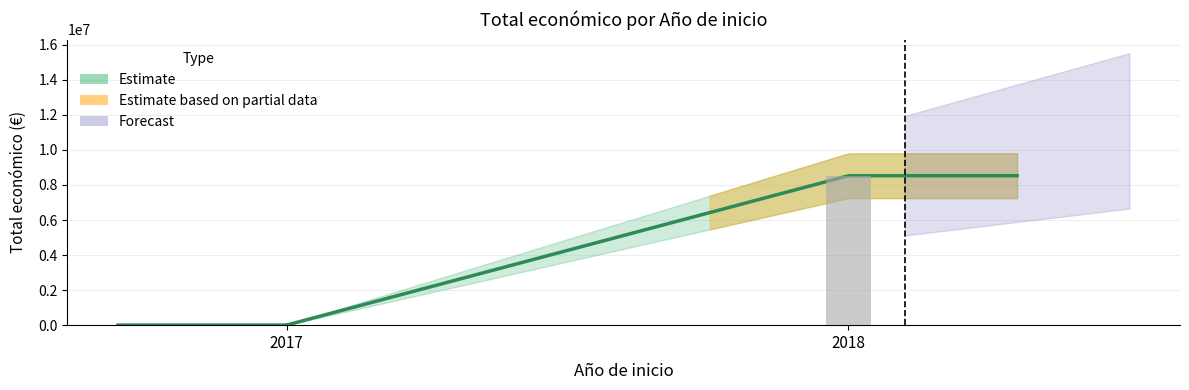

What is the greatest value displayed?

8484999